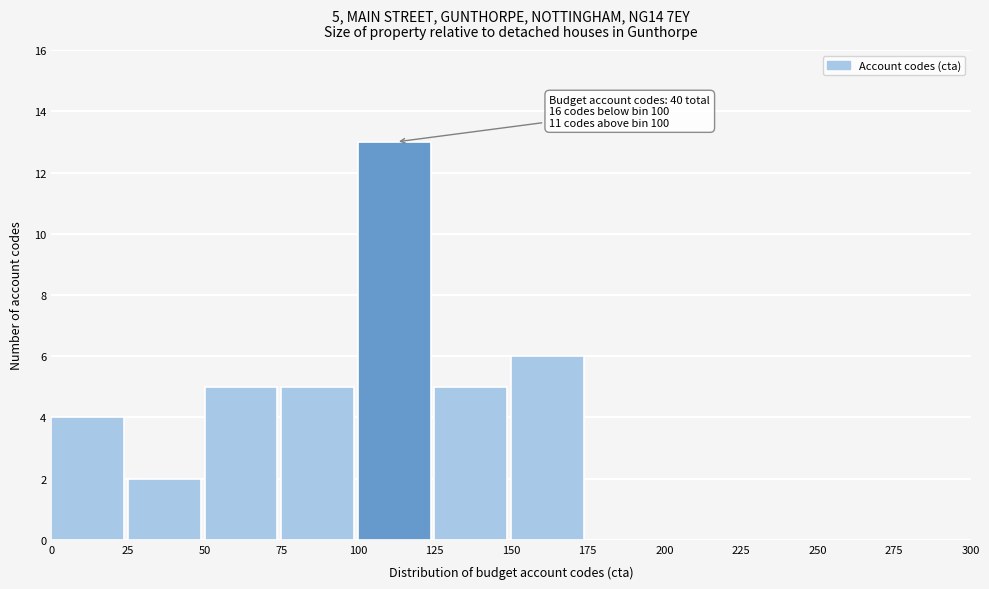

Over which range of the x-axis is the bar tallest?

100 to 125